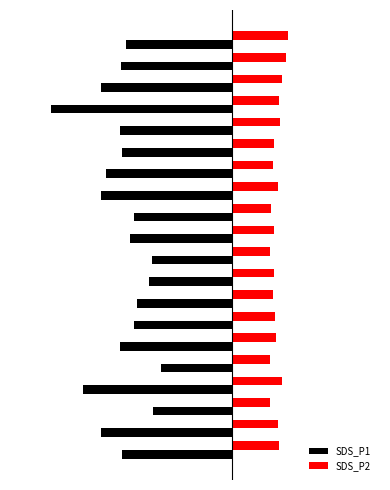

What are all the series names shown in the legend?

SDS_P1, SDS_P2